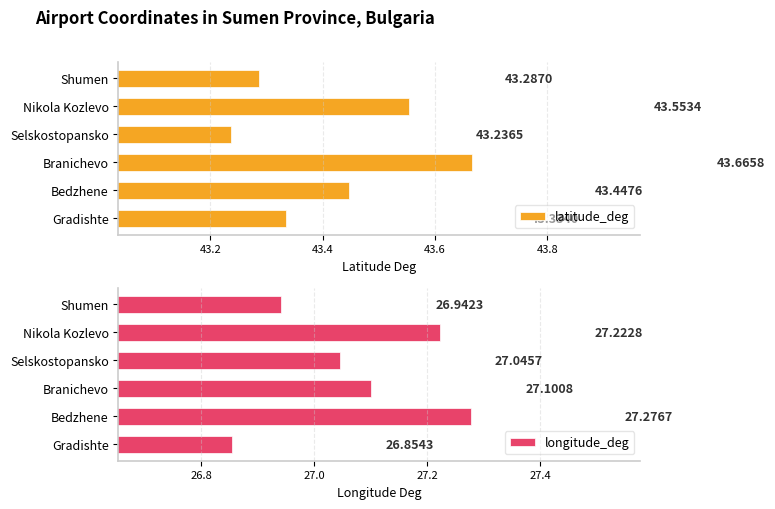

Rank the categories by latitude_deg value from highest to lowest.

Branichevo, Nikola Kozlevo, Bedzhene, Gradishte, Shumen, Selskostopansko